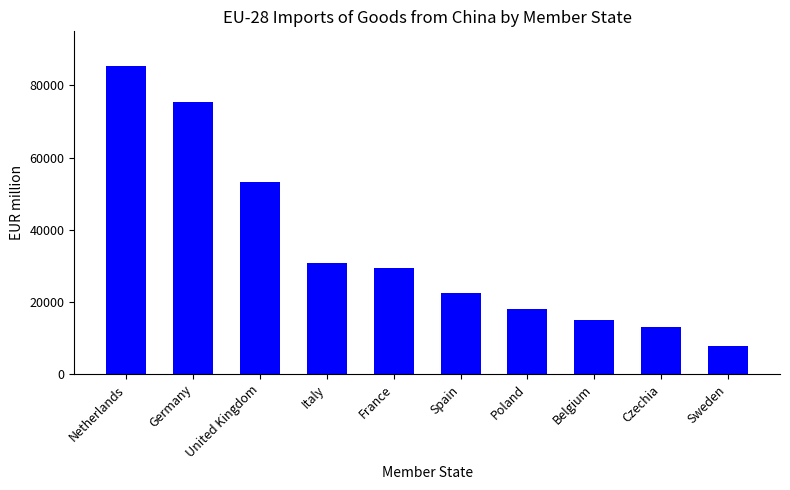

What position from the left is Germany?

2